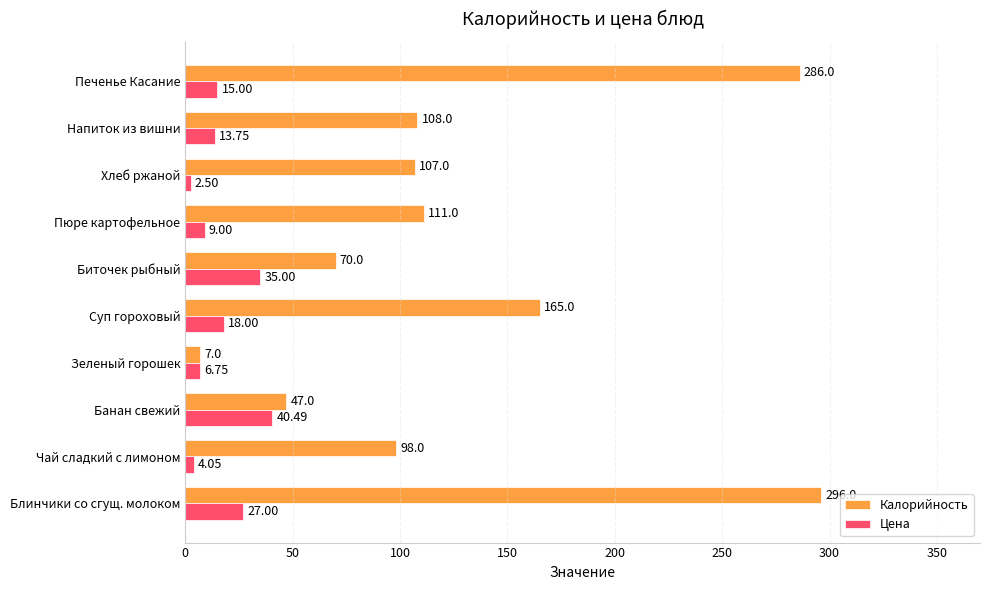

What is the total value across all series at Суп гороховый?

183.0